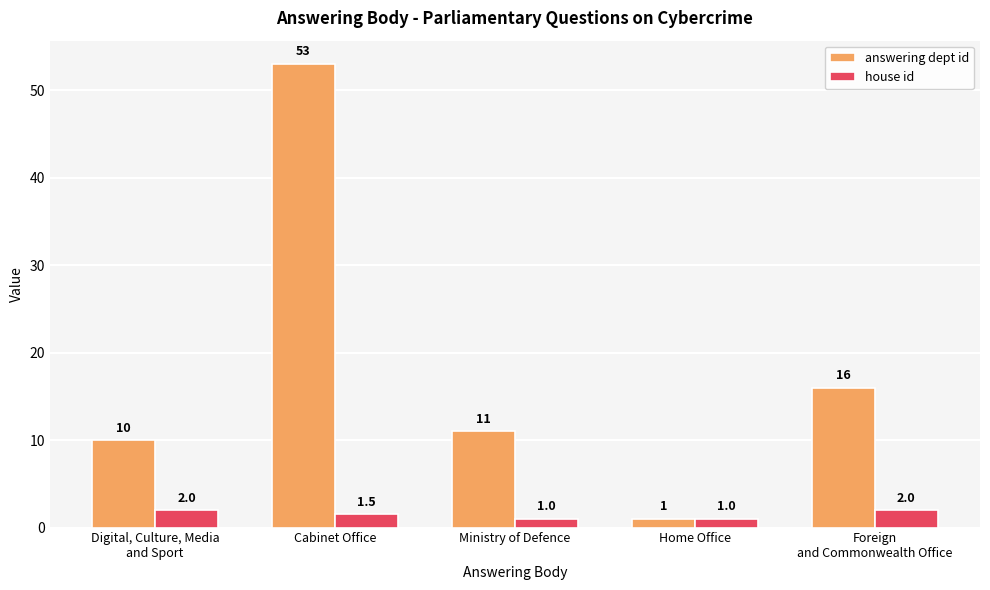

What is the difference between the second highest and minimum values in the answering dept id series?

15.0